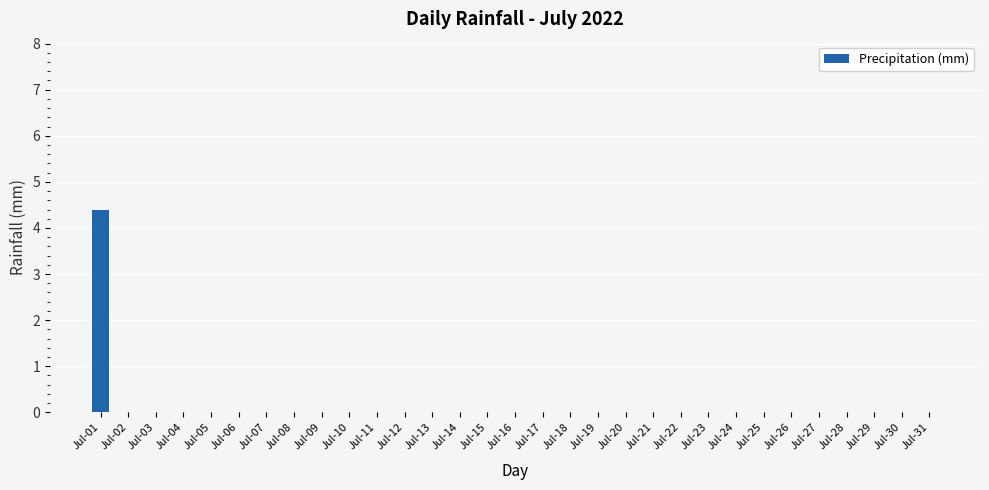

Reading left to right, what are all the values shown in this chart?

4.4	0.0	0.0	0.0	0.0	0.0	0.0	0.0	0.0	0.0	0.0	0.0	0.0	0.0	0.0	0.0	0.0	0.0	0.0	0.0	0.0	0.0	0.0	0.0	0.0	0.0	0.0	0.0	0.0	0.0	0.0